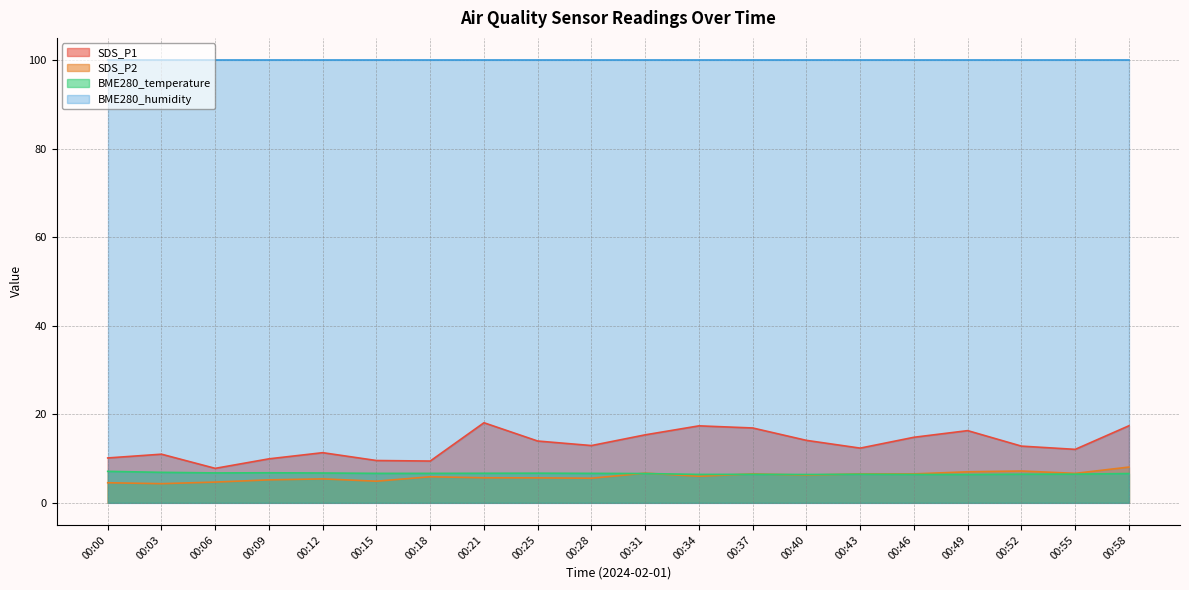

At how many categories does at least one series exceed 6?

20